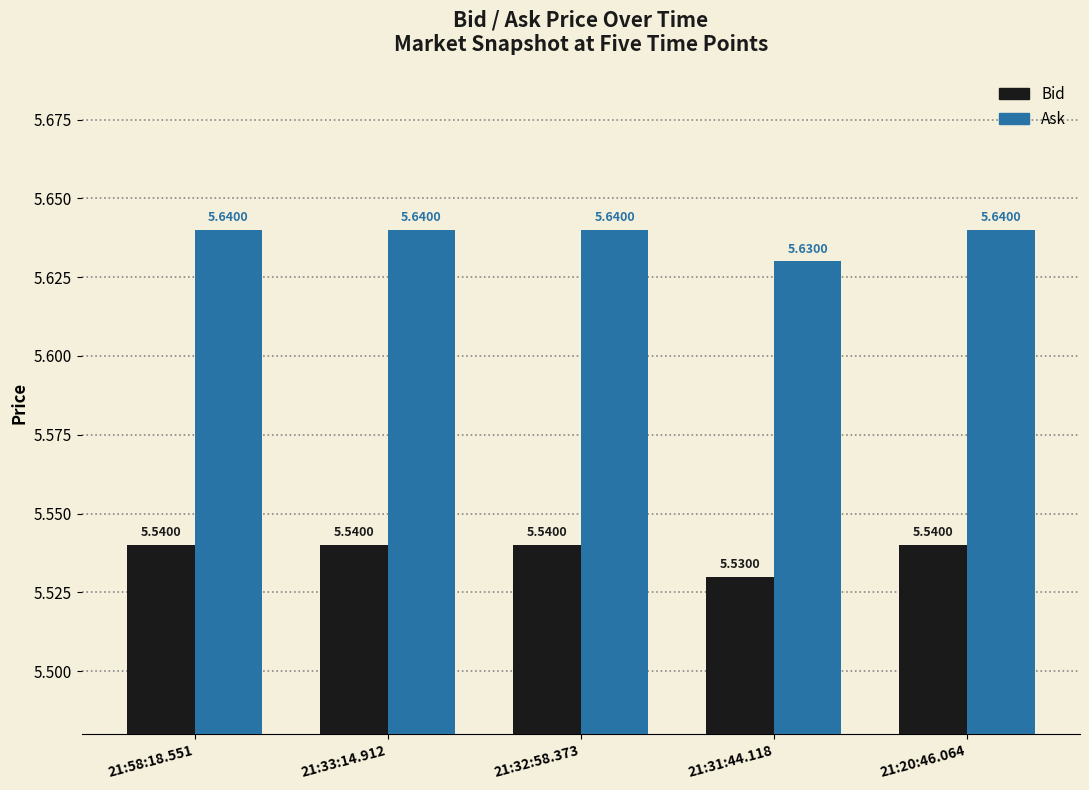

What is the sum of the Bid values at 21:32:58.373 and 21:58:18.551?

11.1